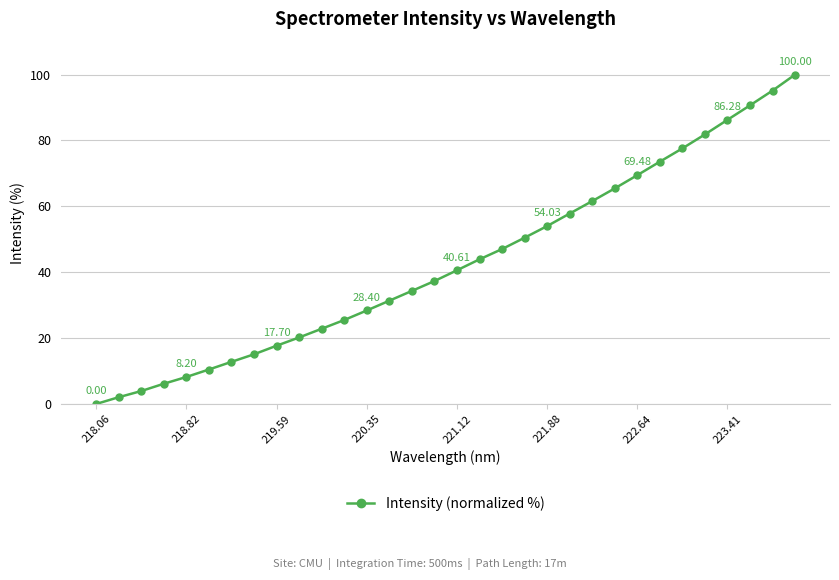

What is the difference between the second highest and minimum values?

95.1